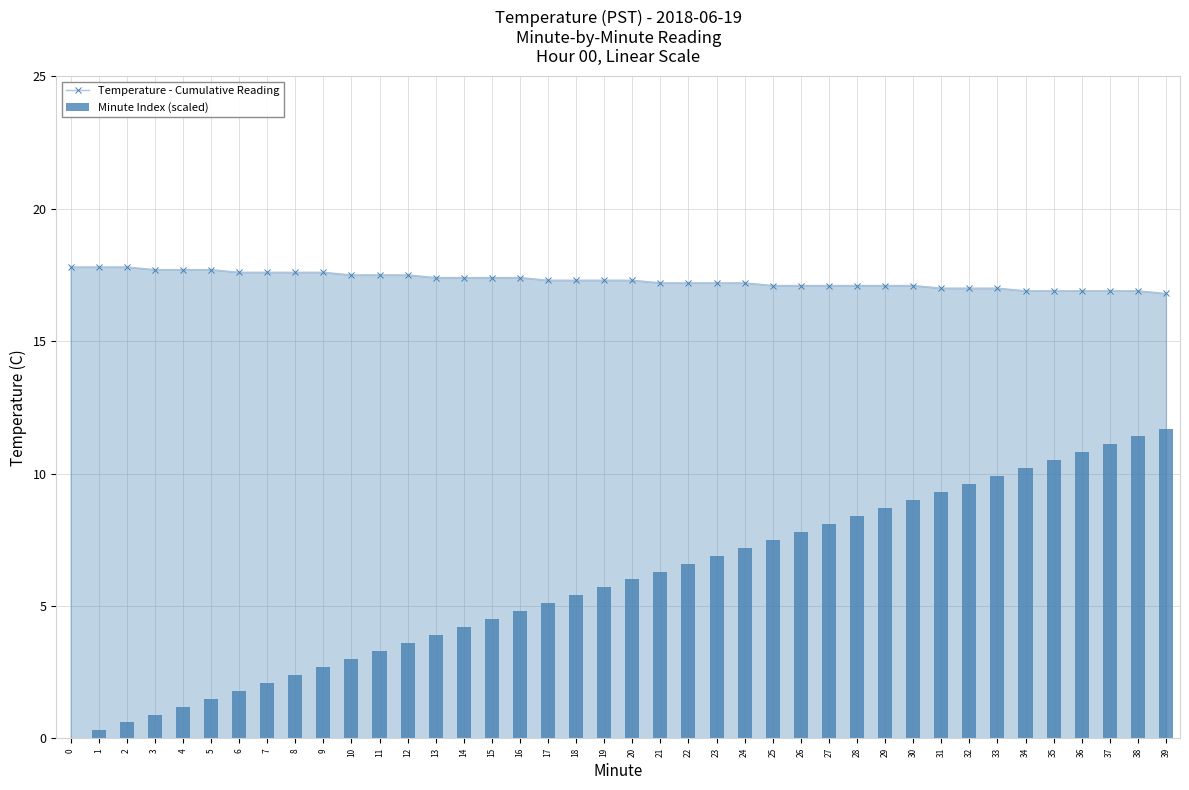

Is it true that Temperature - Cumulative Reading equals 22.3 at 38?

False